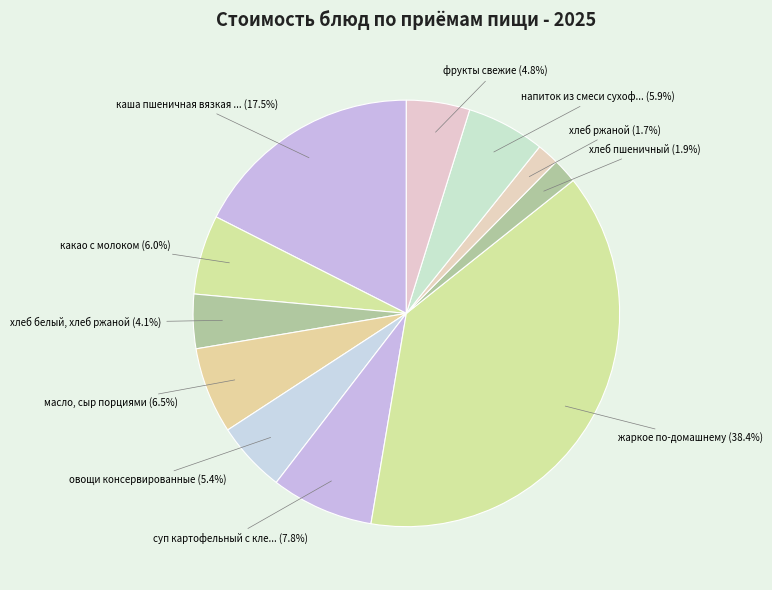

How many segments does this pie chart have?

11